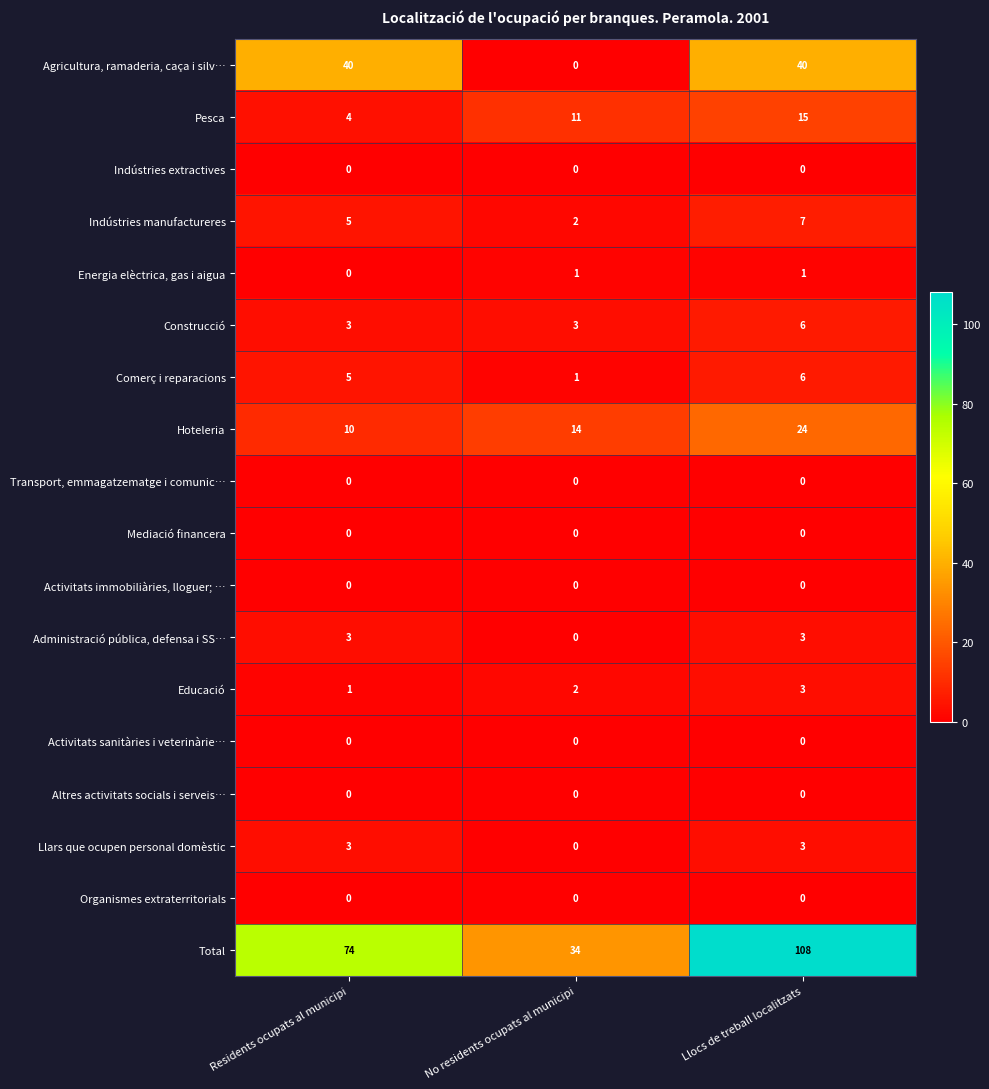

What is the total value across all series at No residents ocupats al municipi?

68